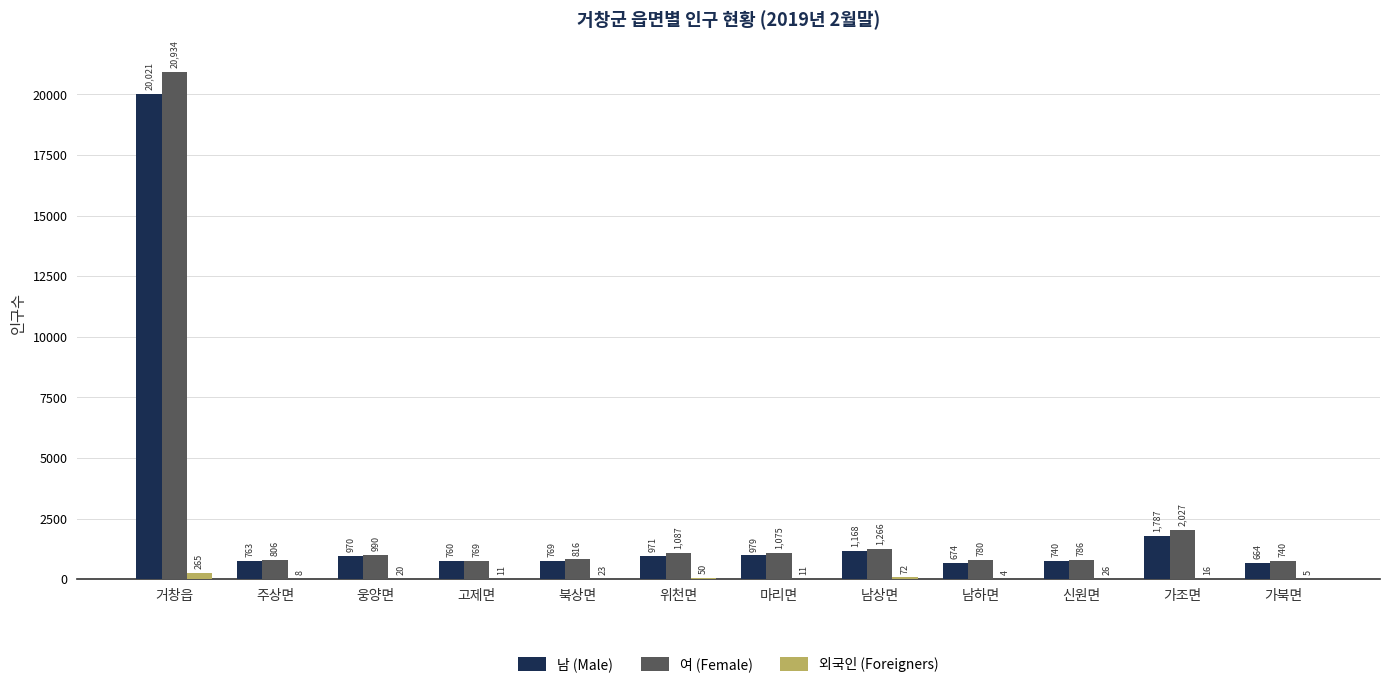

Reading left to right, transcribe all the data shown in this chart.

남 (Male): 거창읍=20021	주상면=763	웅양면=970	고제면=760	북상면=769	위천면=971	마리면=979	남상면=1168	남하면=674	신원면=740	가조면=1787	가북면=664
여 (Female): 거창읍=20934	주상면=806	웅양면=990	고제면=769	북상면=816	위천면=1087	마리면=1075	남상면=1266	남하면=780	신원면=786	가조면=2027	가북면=740
외국인 (Foreigners): 거창읍=265	주상면=8	웅양면=20	고제면=11	북상면=23	위천면=50	마리면=11	남상면=72	남하면=4	신원면=26	가조면=16	가북면=5